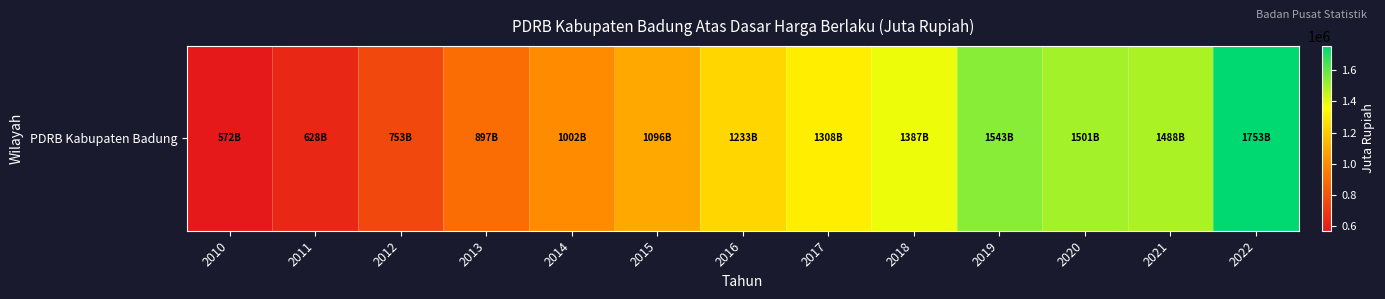

Which label corresponds to the smallest value in the chart?

2010